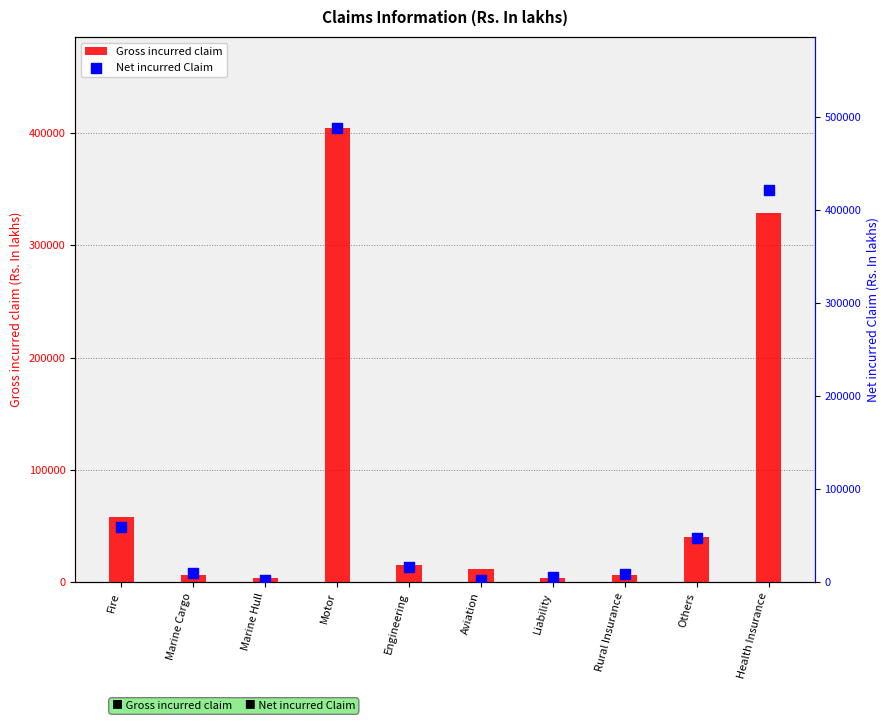

What are all the series names shown in the legend?

Gross incurred claim, Net incurred Claim